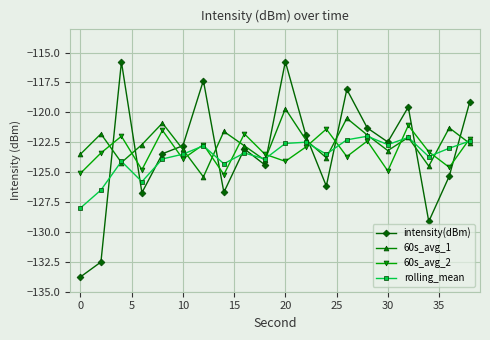

List the series in order of their peak value, lowest first.

rolling_mean, 60s_avg_2, 60s_avg_1, intensity(dBm)